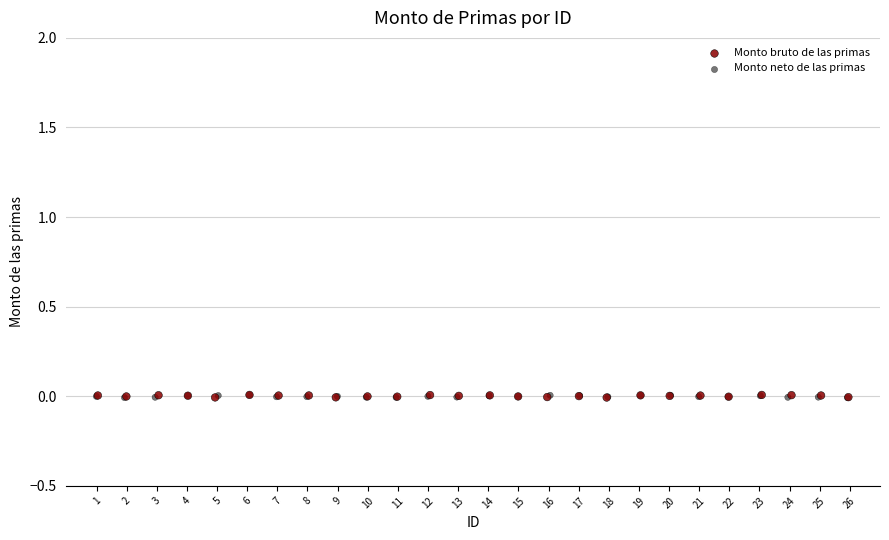

What are all the series names shown in the legend?

Monto bruto de las primas, Monto neto de las primas